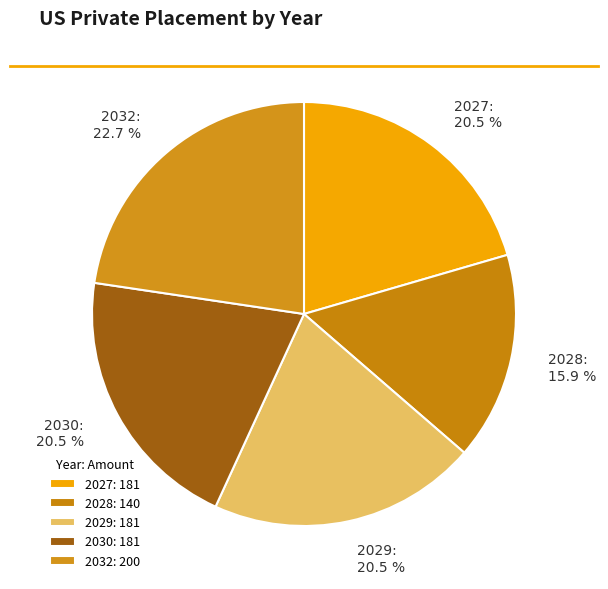

Is 2029 the majority of the pie?

No